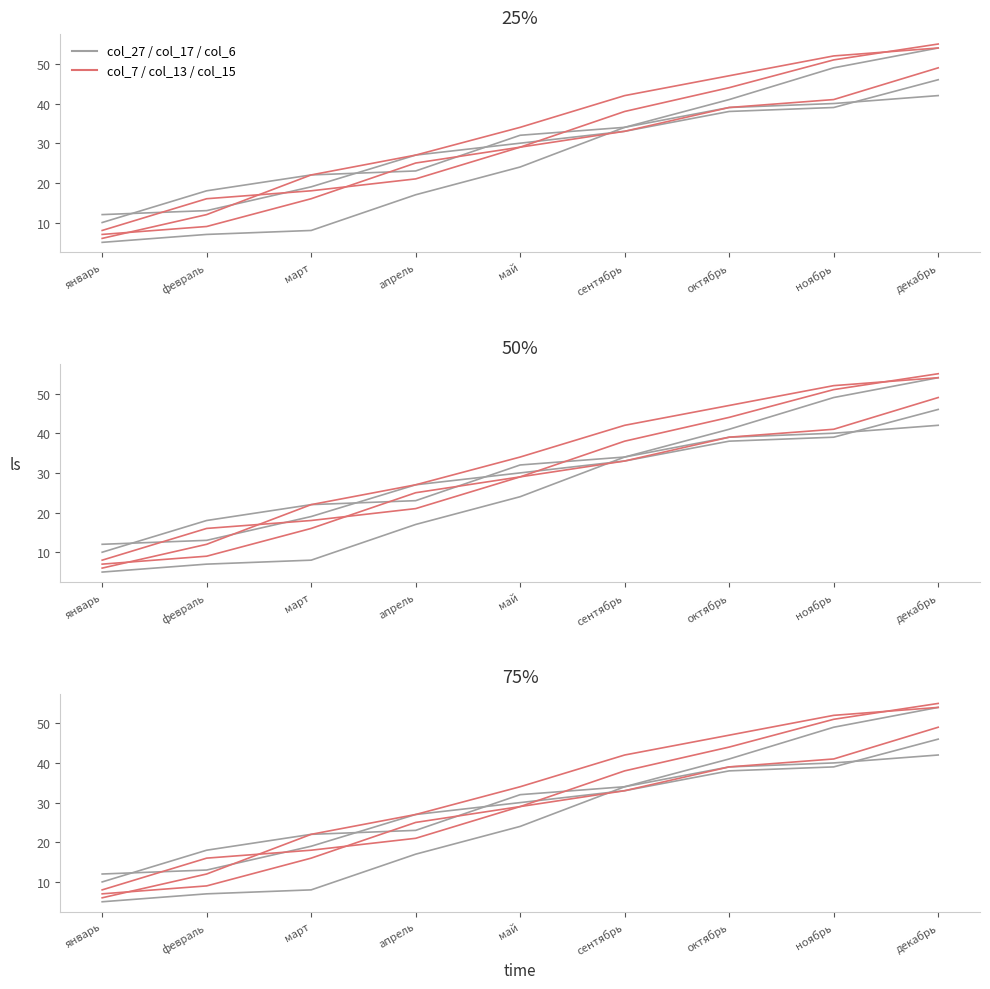

Rank the series at январь from highest to lowest value.

col_6, col_17, col_15, col_7, col_13, col_27